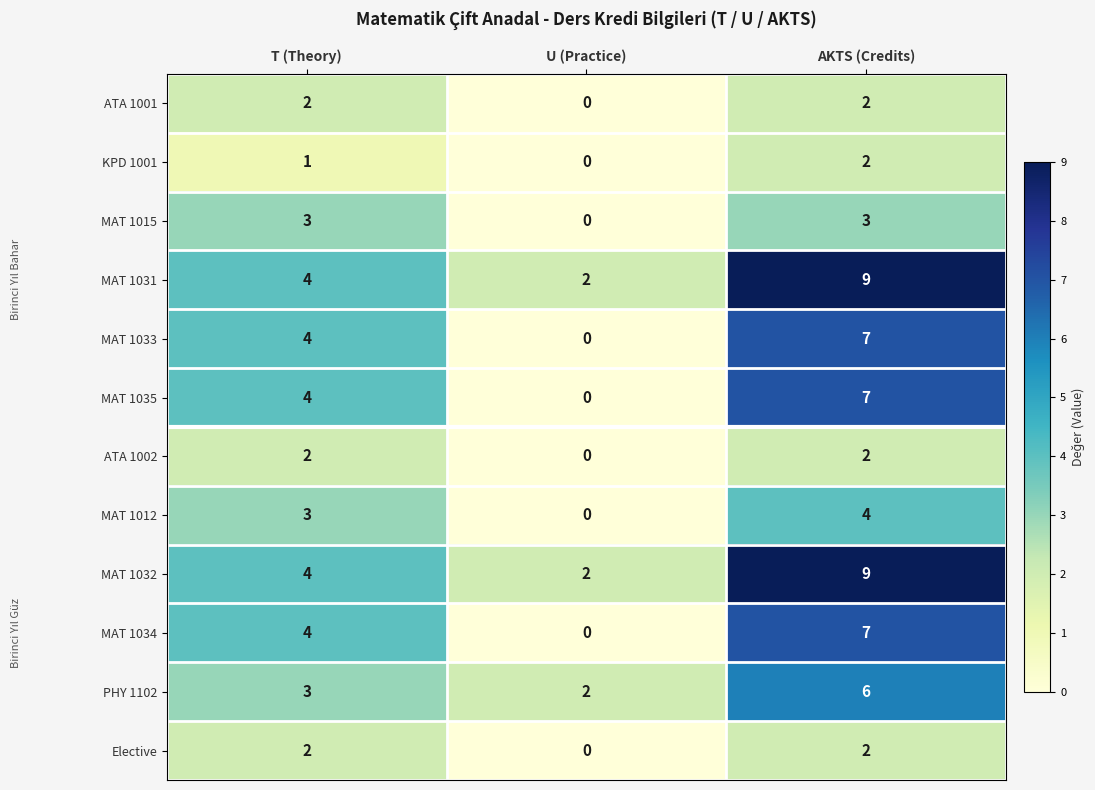

What is the difference between the MAT 1012 values at T (Theory) and U (Practice)?

3